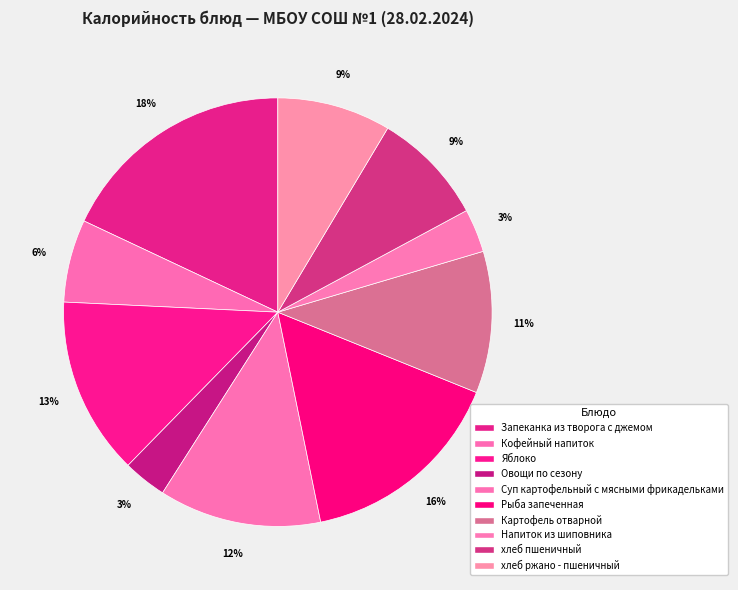

What percentage is the Картофель отварной slice, to the nearest percent?

11%